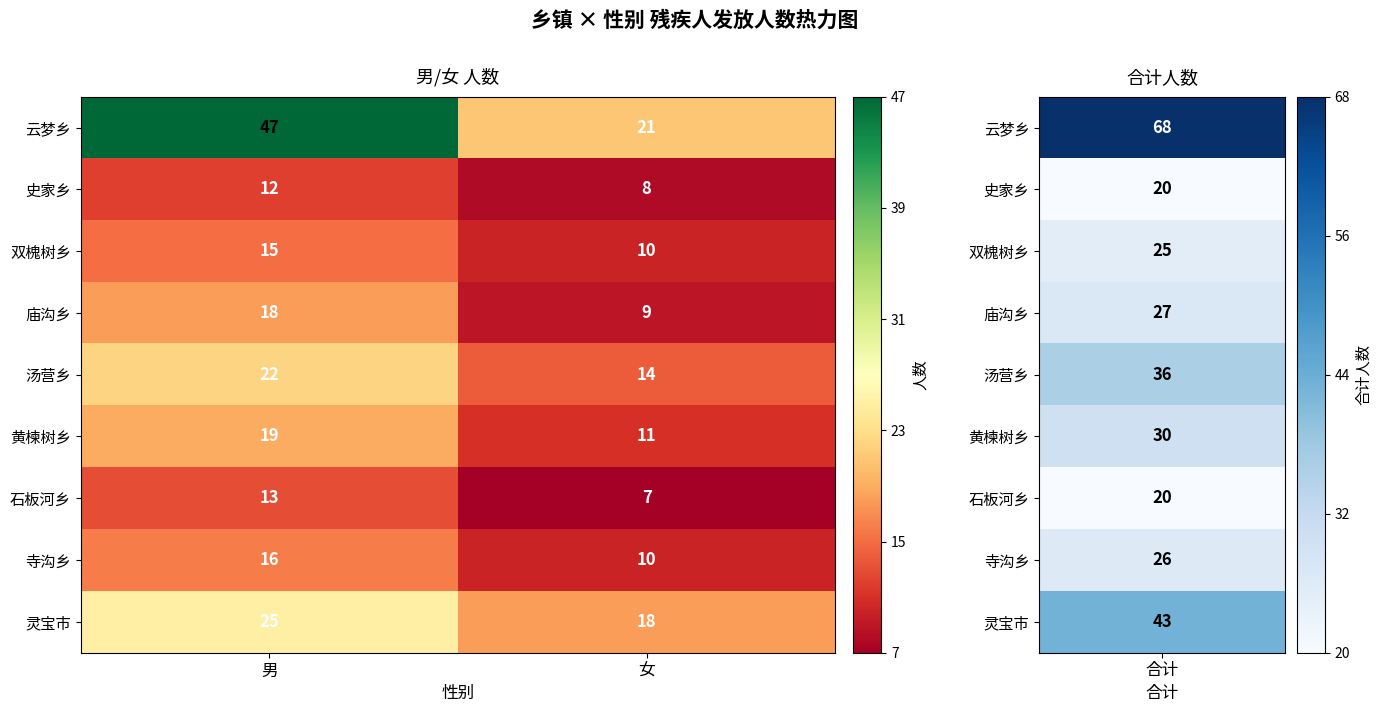

What is the difference between the 双槐树乡 values at 男 and 女?

5